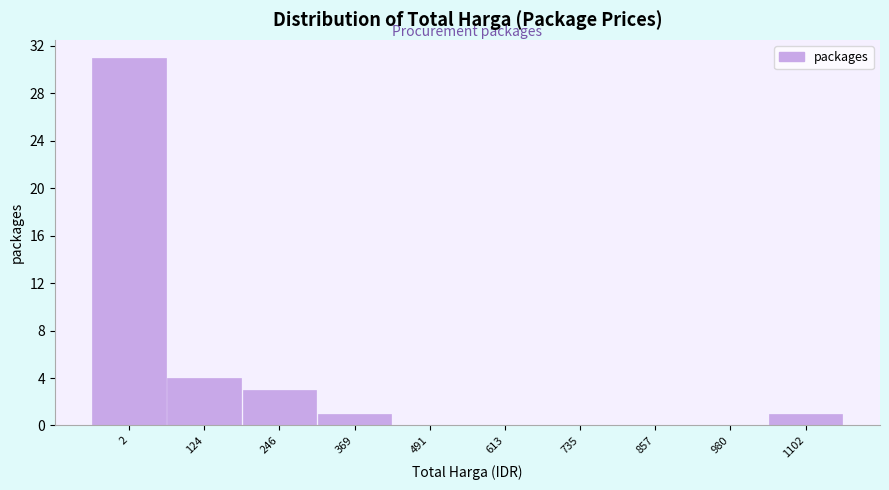

Reading left to right, transcribe all the data shown in this chart.

2=31	124=4	246=3	369=1	491=0	613=0	735=0	857=0	980=0	1102=1